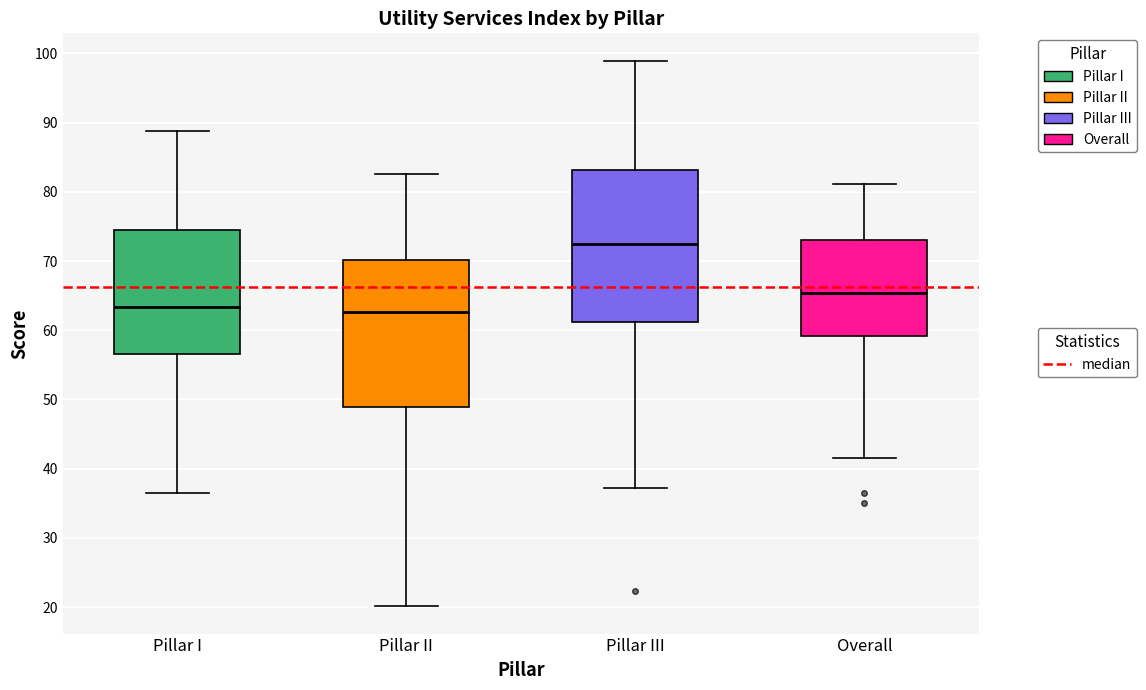

Reading left to right, transcribe this box plot: for each box, give where its median line is, the range the box spans, and where its two whiskers end, as read against the y-axis. The values are not printed on the chart, so give them approximately, as read against the axis.

Pillar I: median 63, box 57 to 74, whiskers 36 to 89
Pillar II: median 63, box 49 to 70, whiskers 20 to 83
Pillar III: median 72, box 61 to 83, whiskers 37 to 99
Overall: median 65, box 59 to 73, whiskers 41 to 81